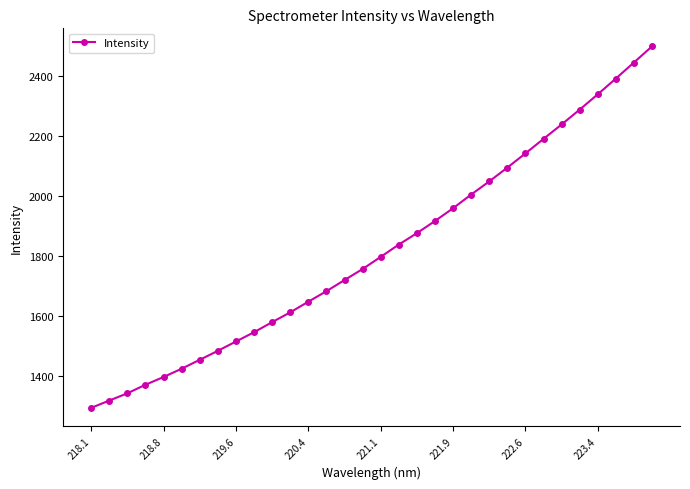

What is the difference between the maximum and minimum values?

1205.2